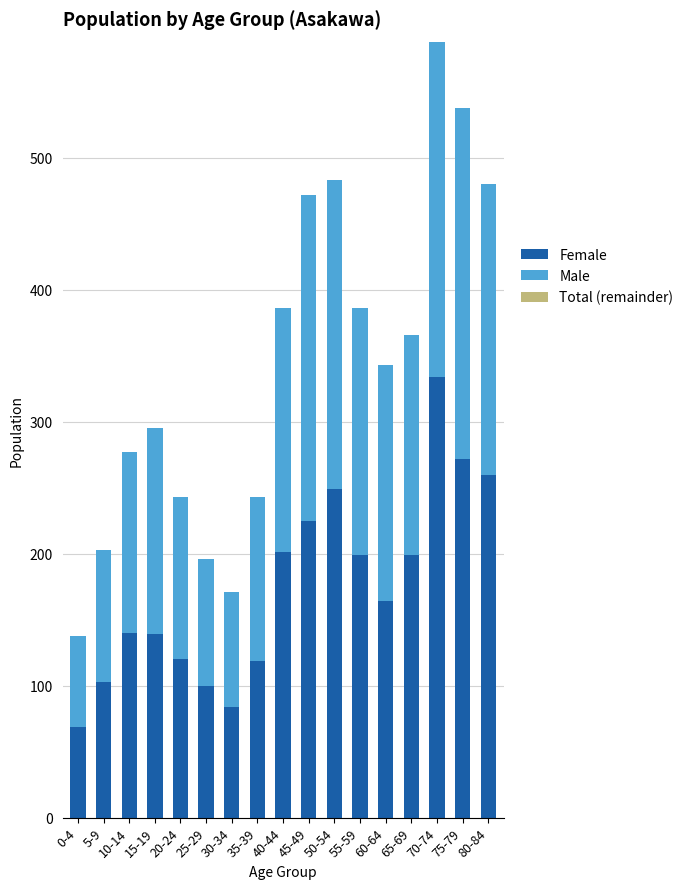

Count the number of data series in this chart.

2